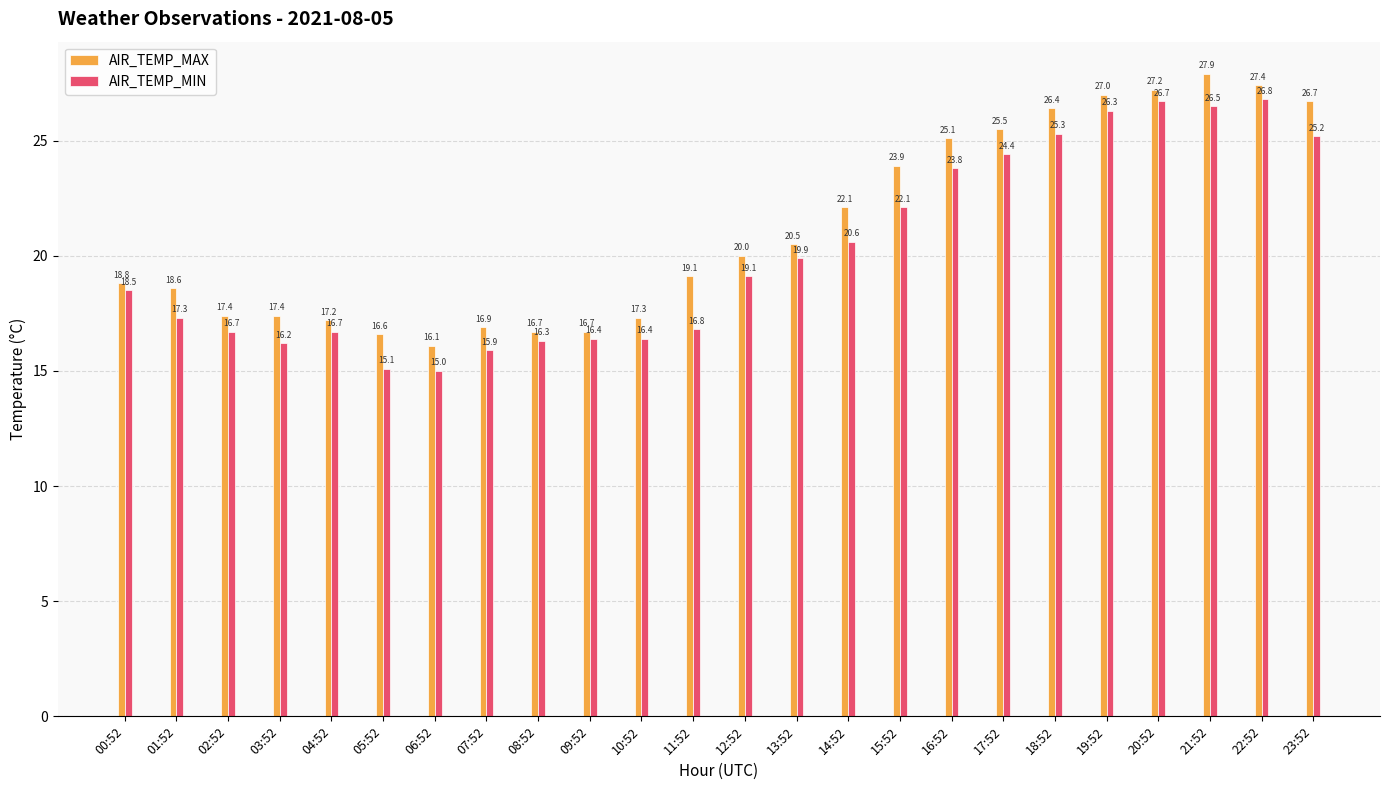

What is the label of the 20th bar from the right?

04:52